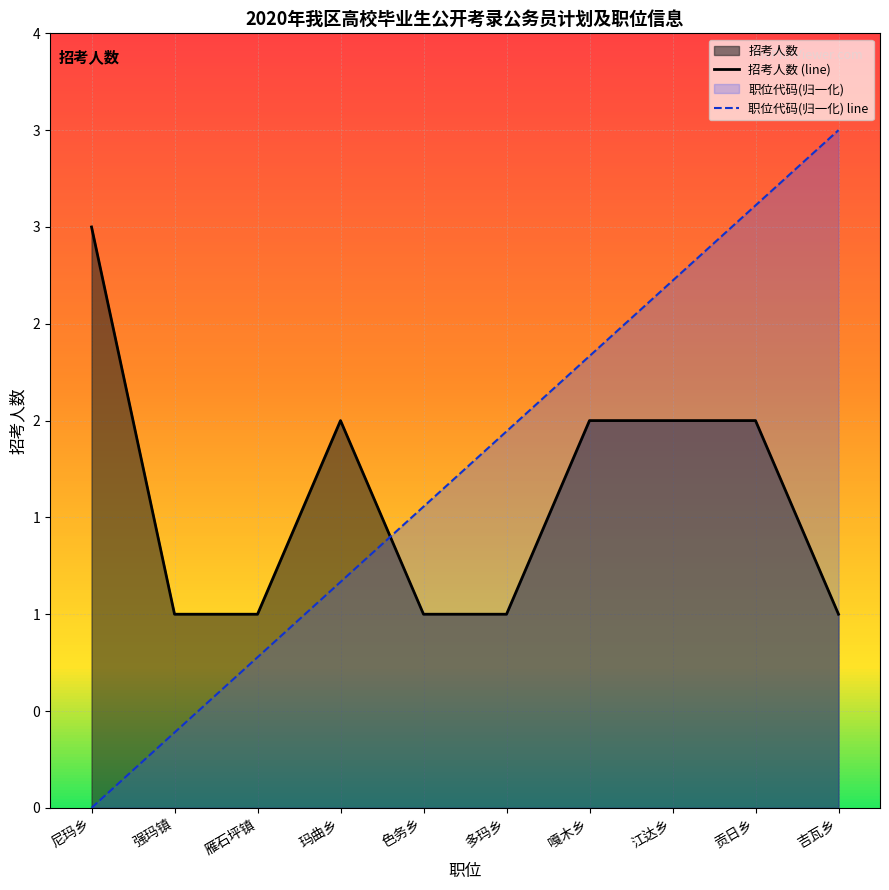

Rank the series at 尼玛乡 from lowest to highest value.

职位代码(归一化) line, 招考人数 (line)